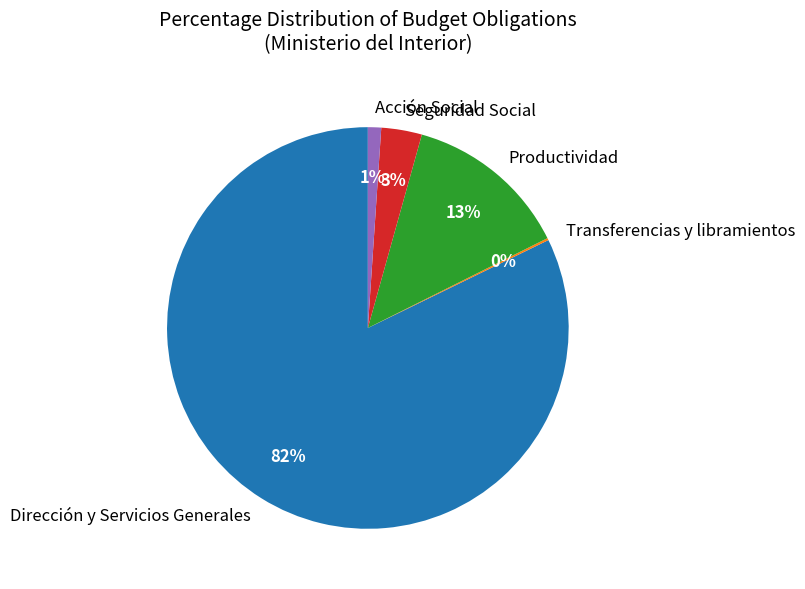

To the nearest percent, what is the average slice percentage?

20%